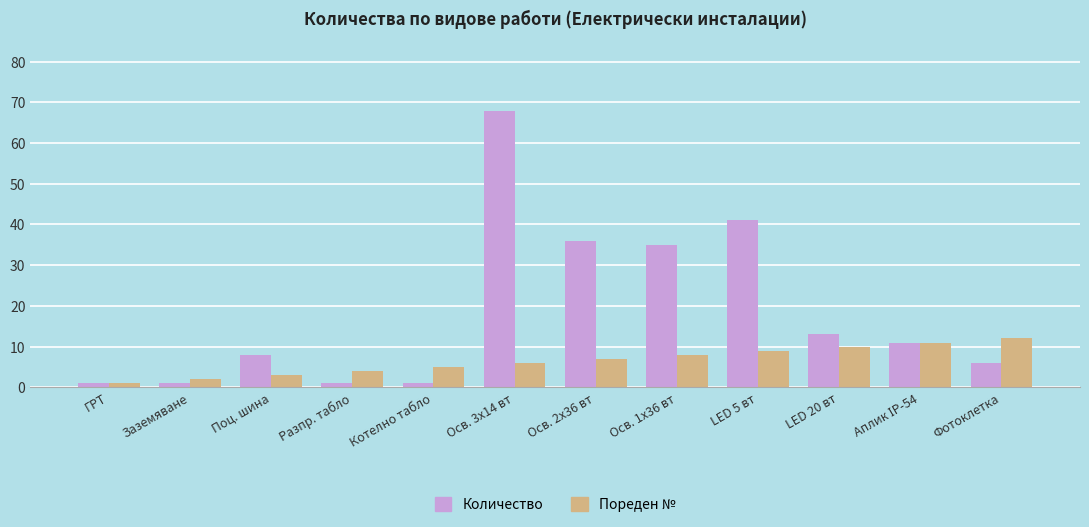

Reading left to right, what are all the values shown in this chart?

Количество: 1	1	8	1	1	68	36	35	41	13	11	6
Пореден №: 1	2	3	4	5	6	7	8	9	10	11	12